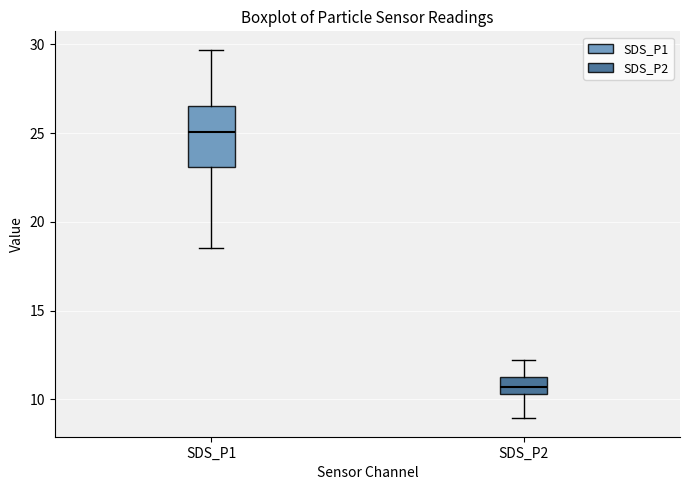

Comparing the boxes themselves (not the whiskers), which one is the tallest?

SDS_P1